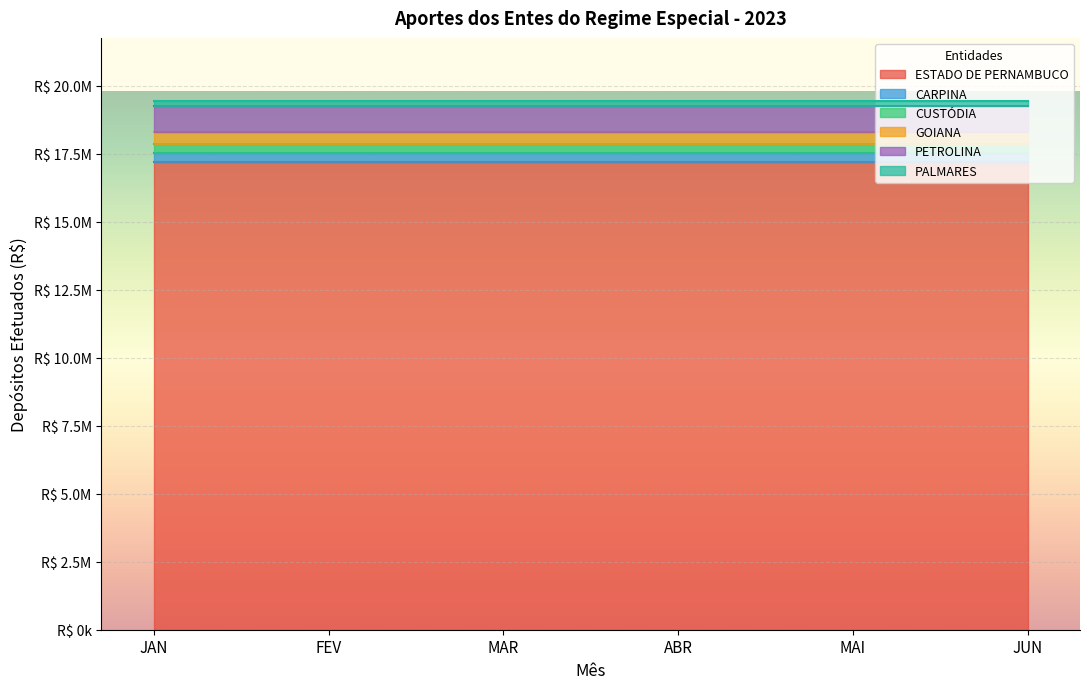

What are all the series names shown in the legend?

ESTADO DE PERNAMBUCO, CARPINA, CUSTÓDIA, GOIANA, PETROLINA, PALMARES